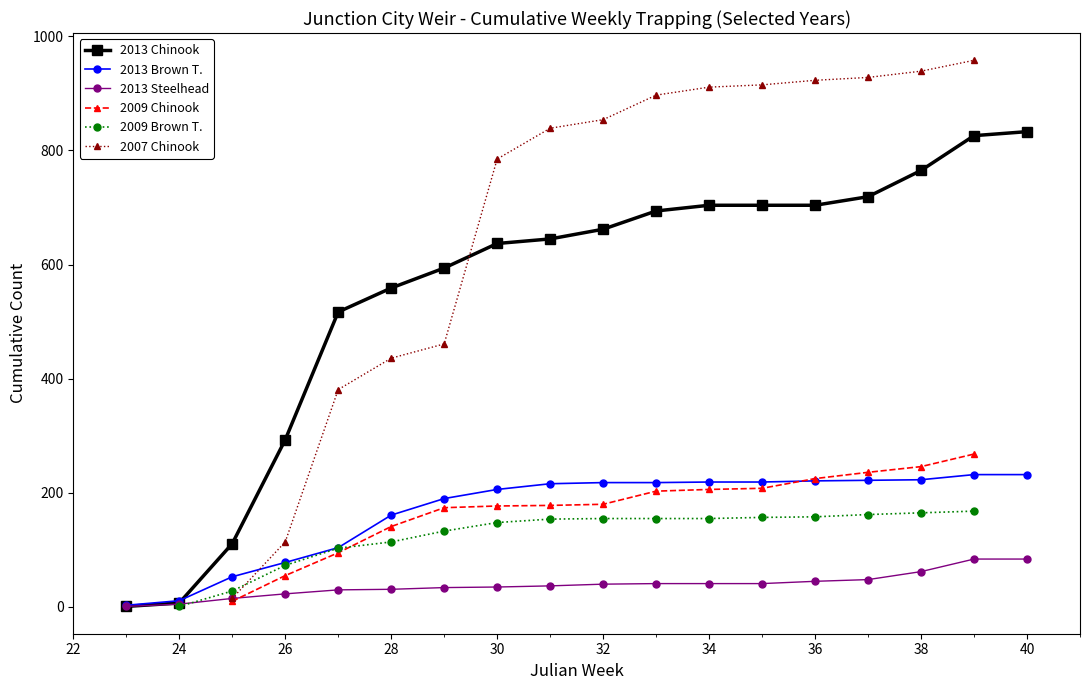

What is the maximum value for 2013 Steelhead?

84